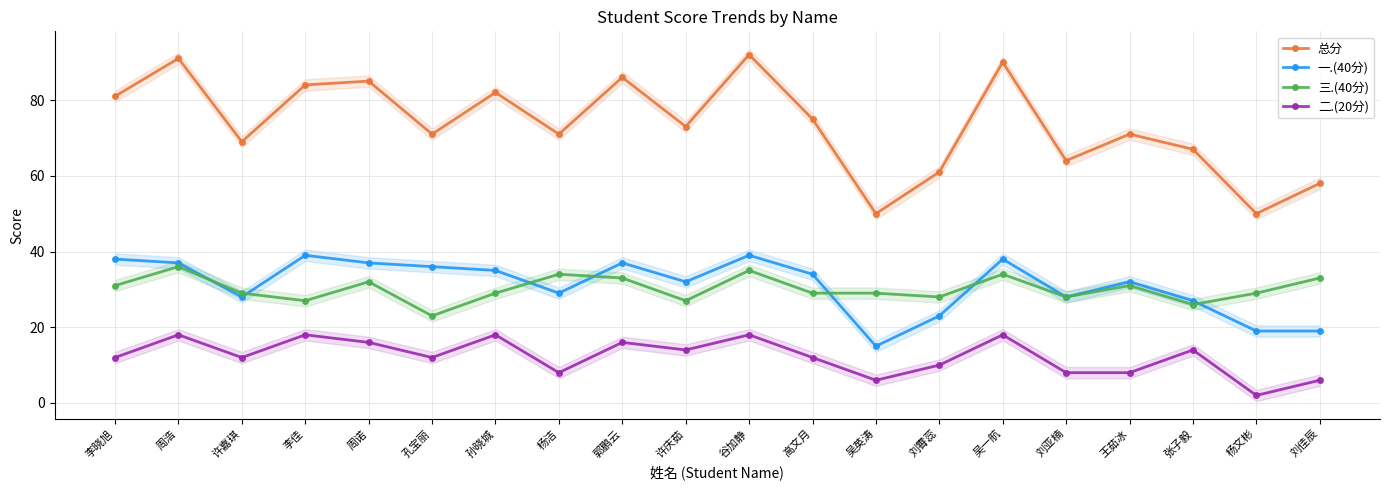

What is the value of the 总分 point at the 5th from the left?

85